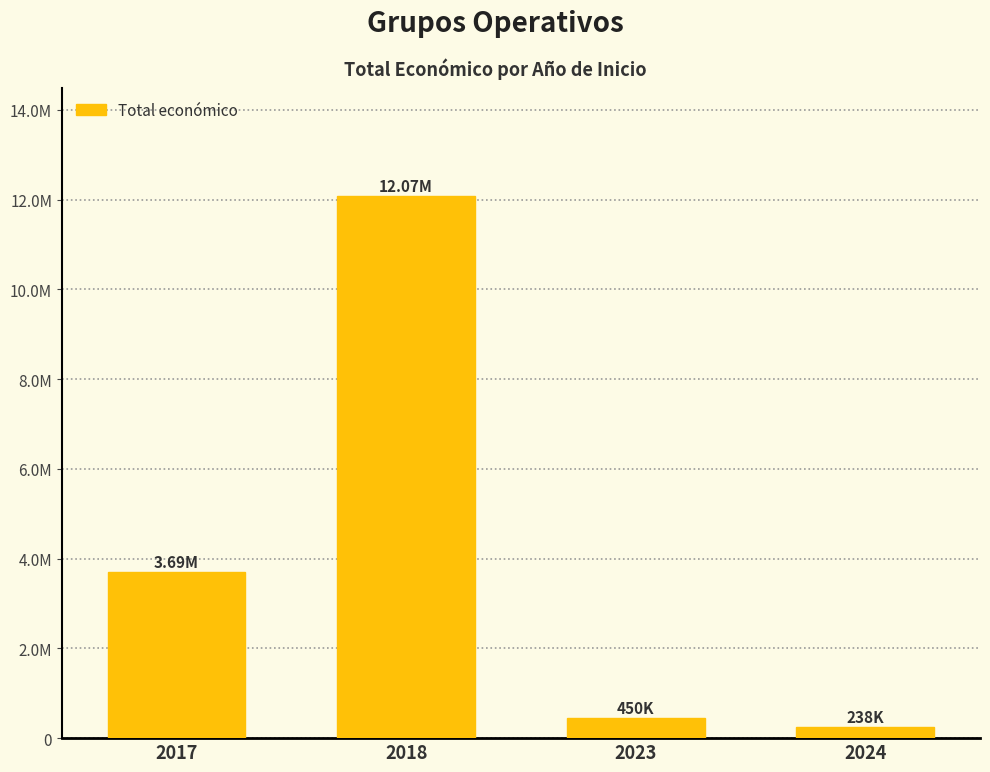

Are the bars horizontal?

No